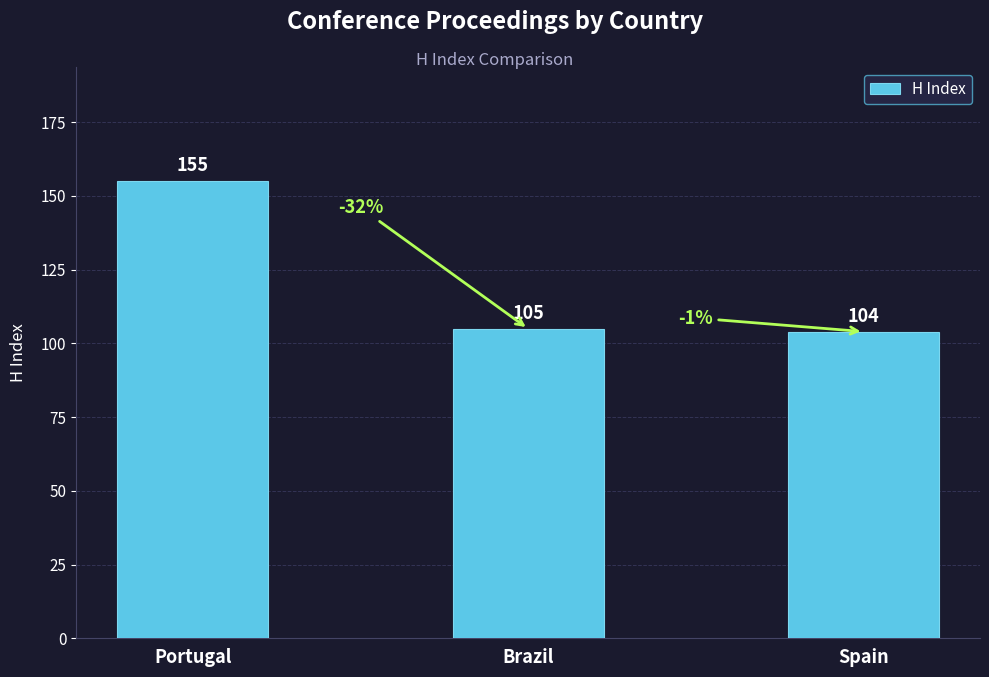

The value at Spain is 58. True or false?

False